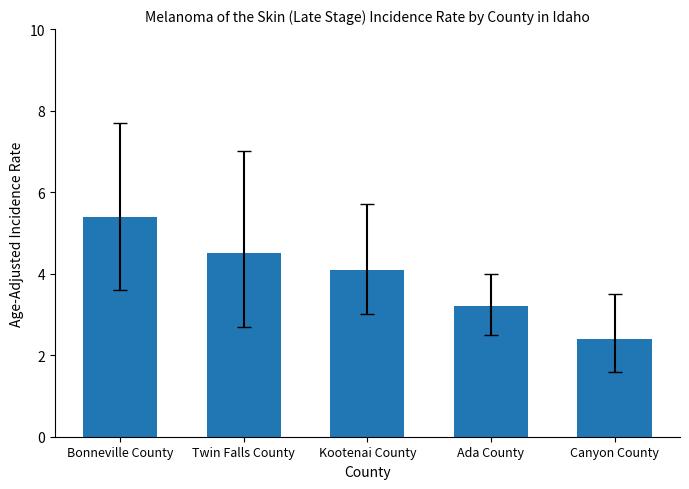

Are the bars grouped side by side (vs. stacked)?

No